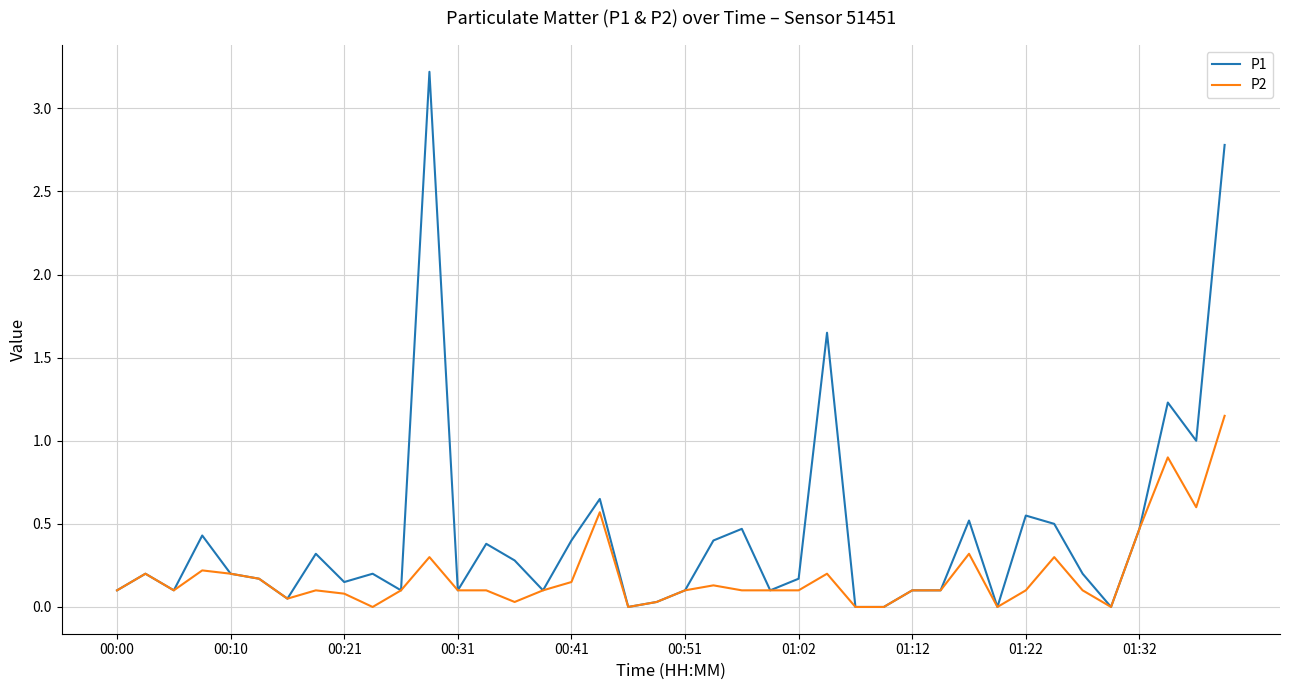

Which series has the largest total across all categories?

P1